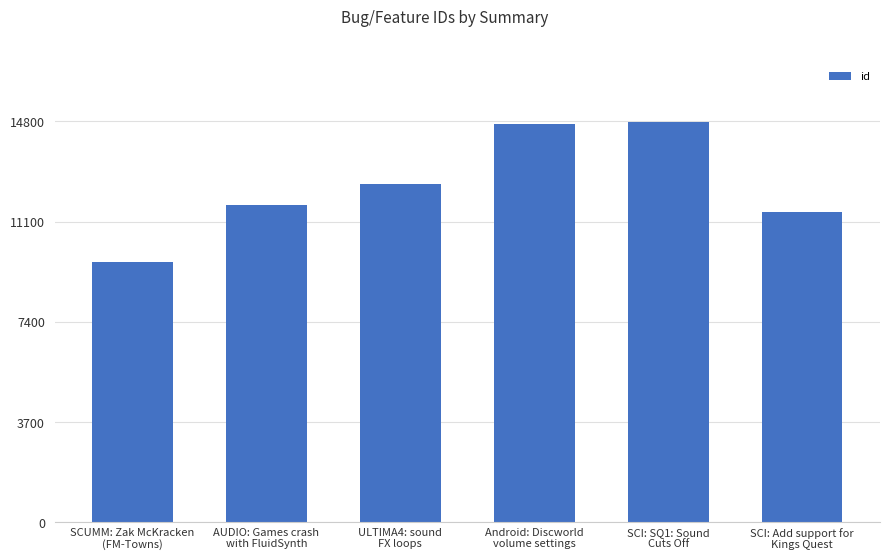

What value does the data have at Android: Discworld
volume settings?

14692